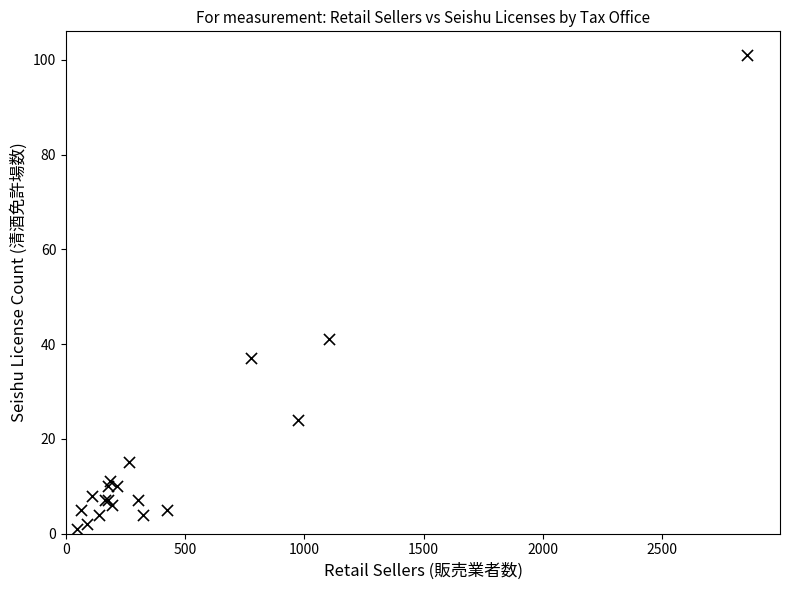

What Y value in the scatter plot is closest to 51?

41